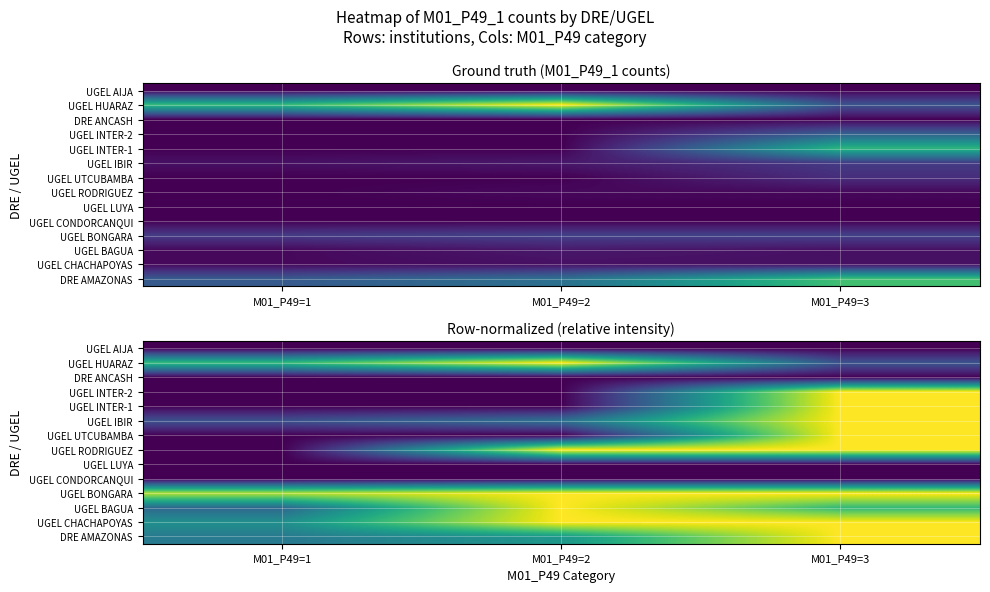

At which label does UGEL LUYA reach its minimum?

M01_P49=1